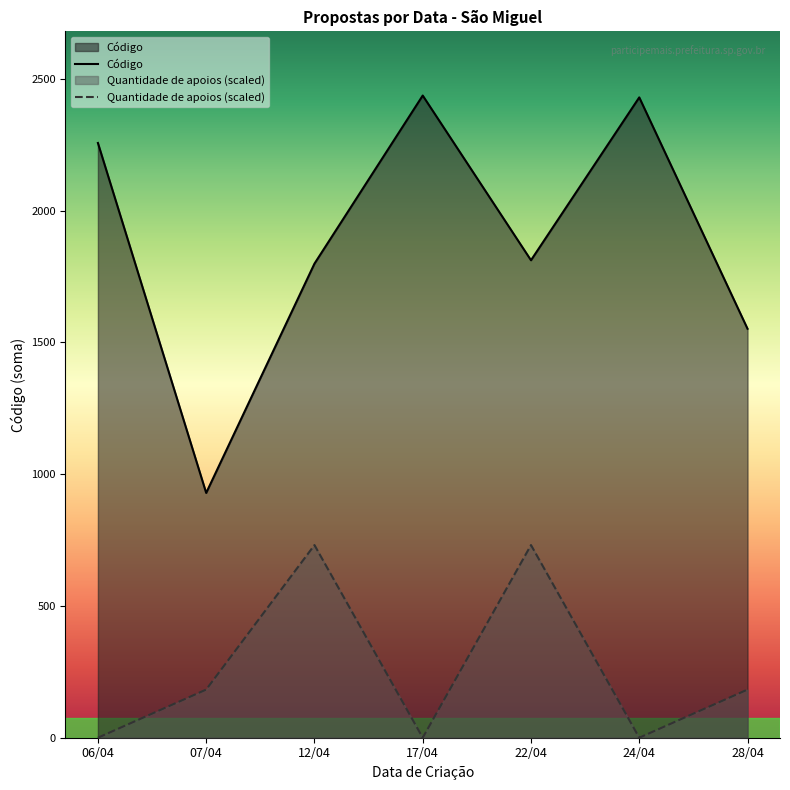

Does the chart display data point markers on the line(s)?

No